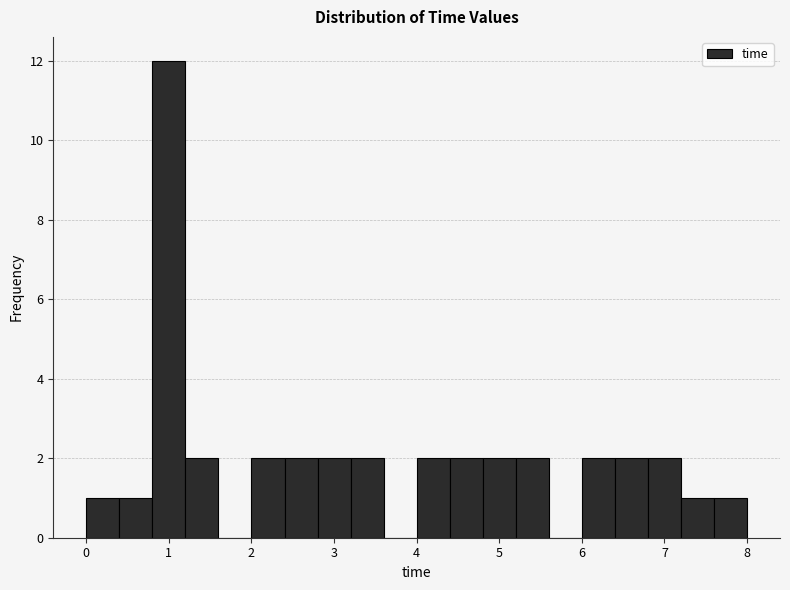

What is the height of the bar covering 7.2 to 7.6 on the x-axis? The values are not printed on the chart, so give them approximately, as read against the axis.

1